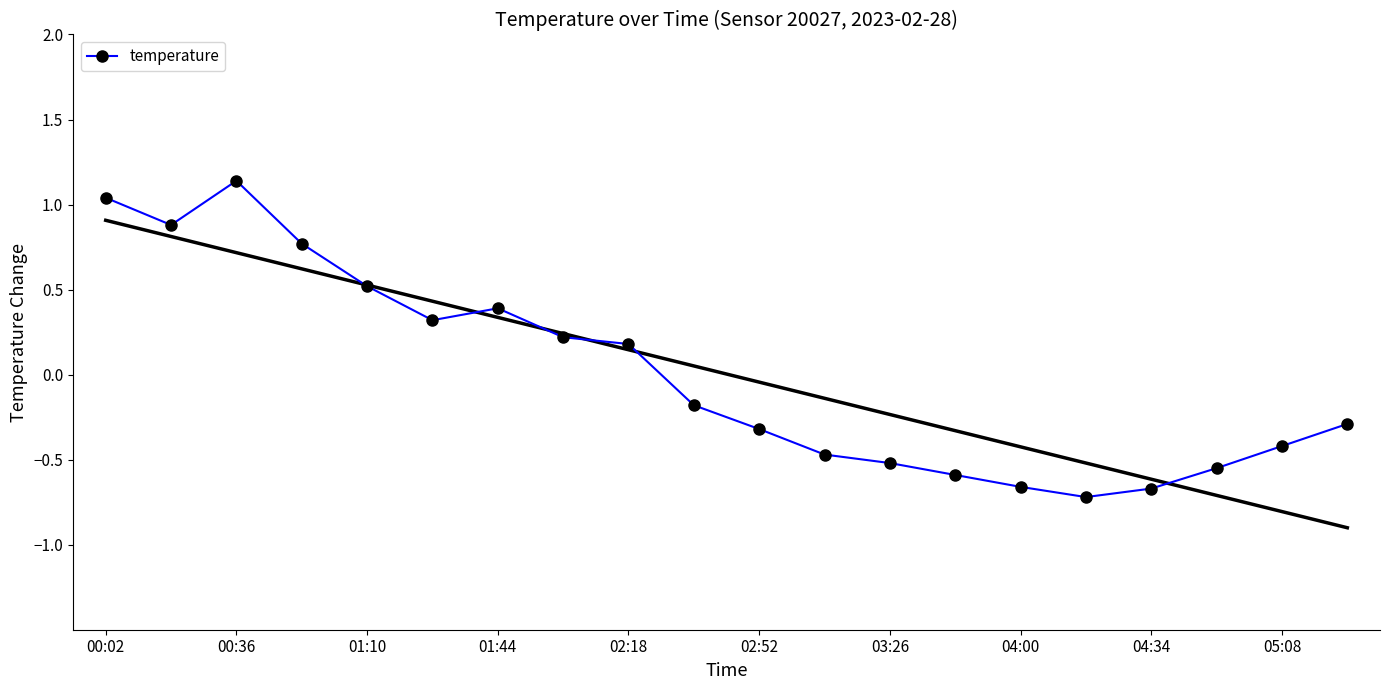

Reading left to right, extract all data points from this chart.

1.0	0.9	1.1	0.8	0.5	0.3	0.4	0.2	0.2	-0.2	-0.3	-0.5	-0.5	-0.6	-0.7	-0.7	-0.7	-0.6	-0.4	-0.3